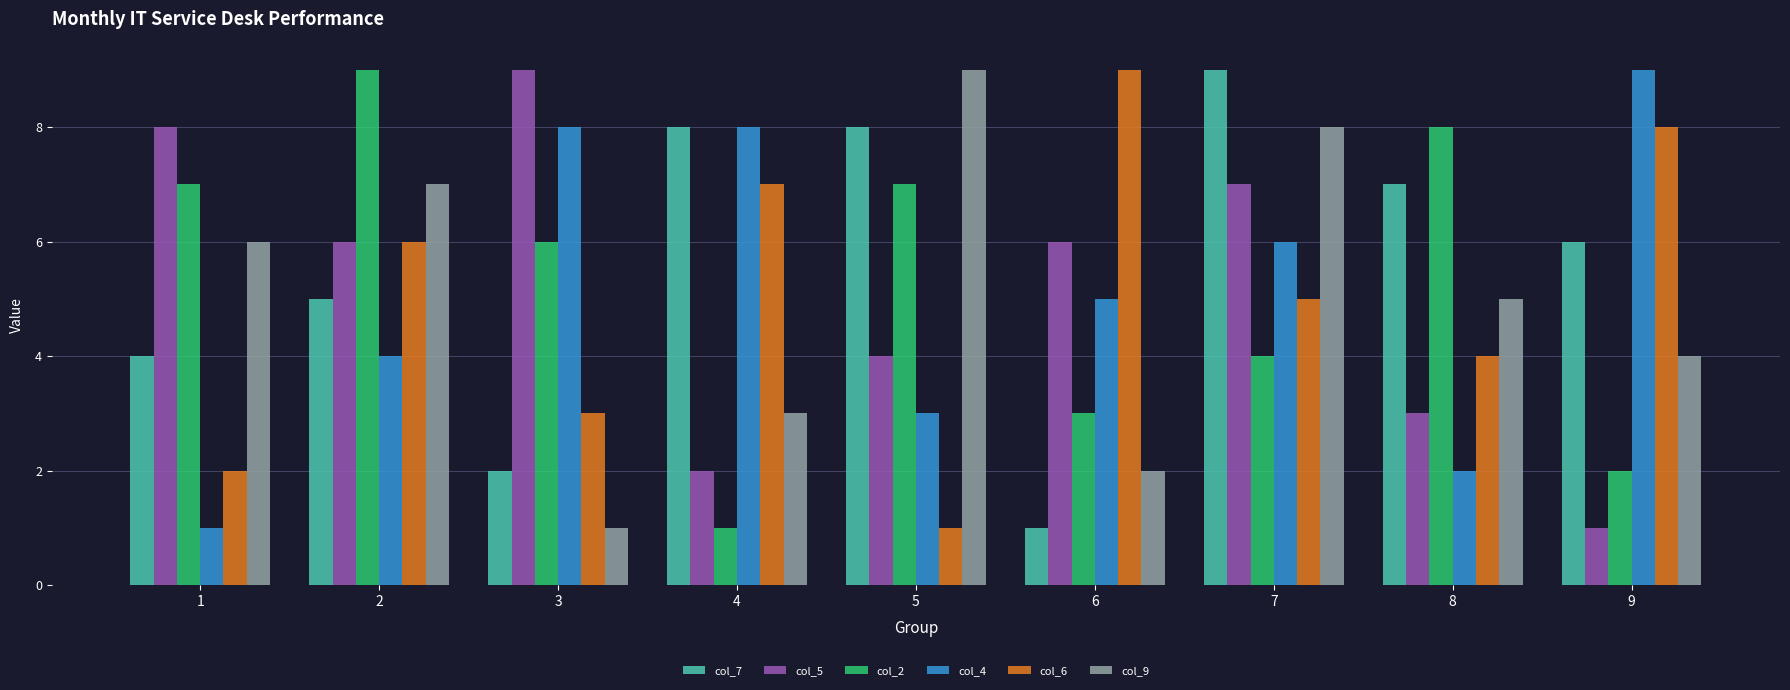

Rank the series at 3 from lowest to highest value.

col_9, col_7, col_6, col_2, col_4, col_5